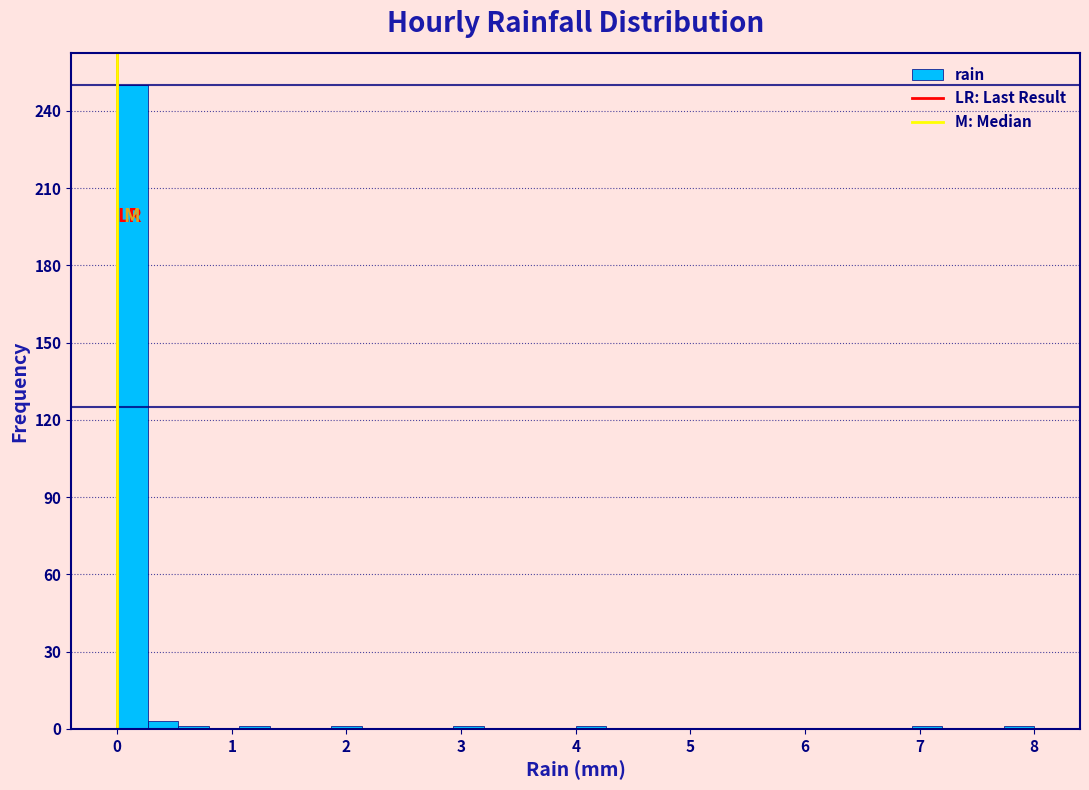

Around what value on the x-axis is the tallest bar? Give the approximate position of its centre, as read against the axis.

0.1